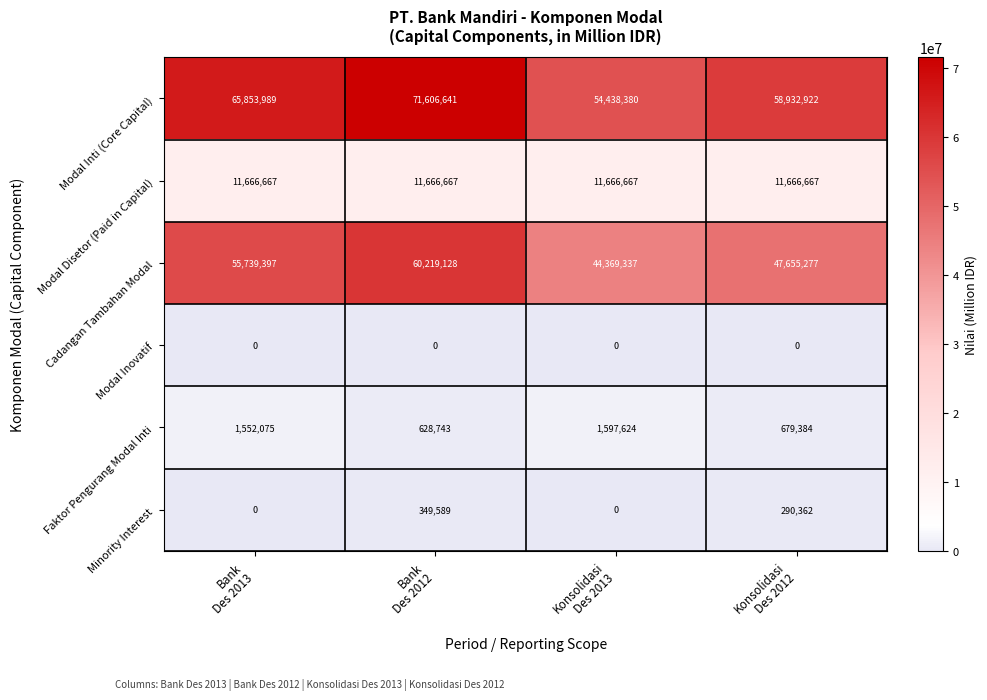

List the series in order of their peak value, highest first.

Modal Inti (Core Capital), Cadangan Tambahan Modal, Modal Disetor (Paid in Capital), Faktor Pengurang Modal Inti, Minority Interest, Modal Inovatif